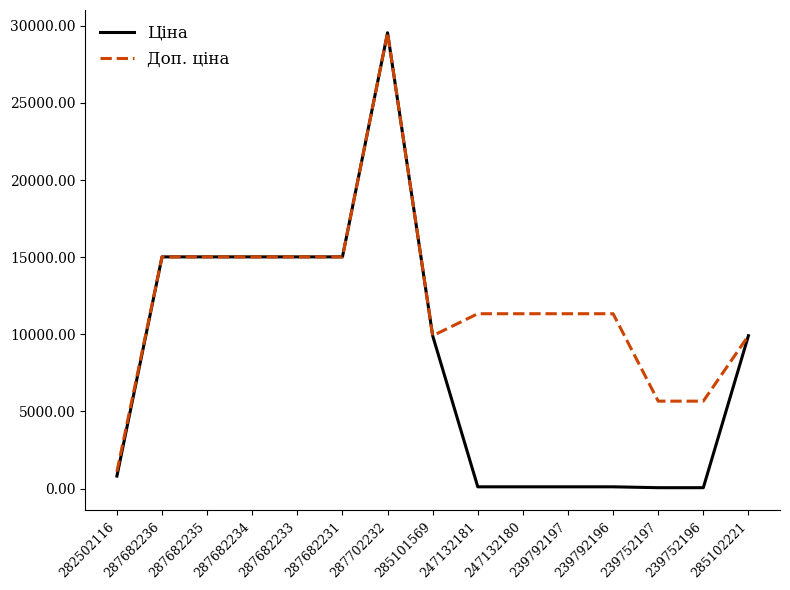

Is the value of Ціна at 239752197 greater than the value of Доп. ціна at 285102221?

No